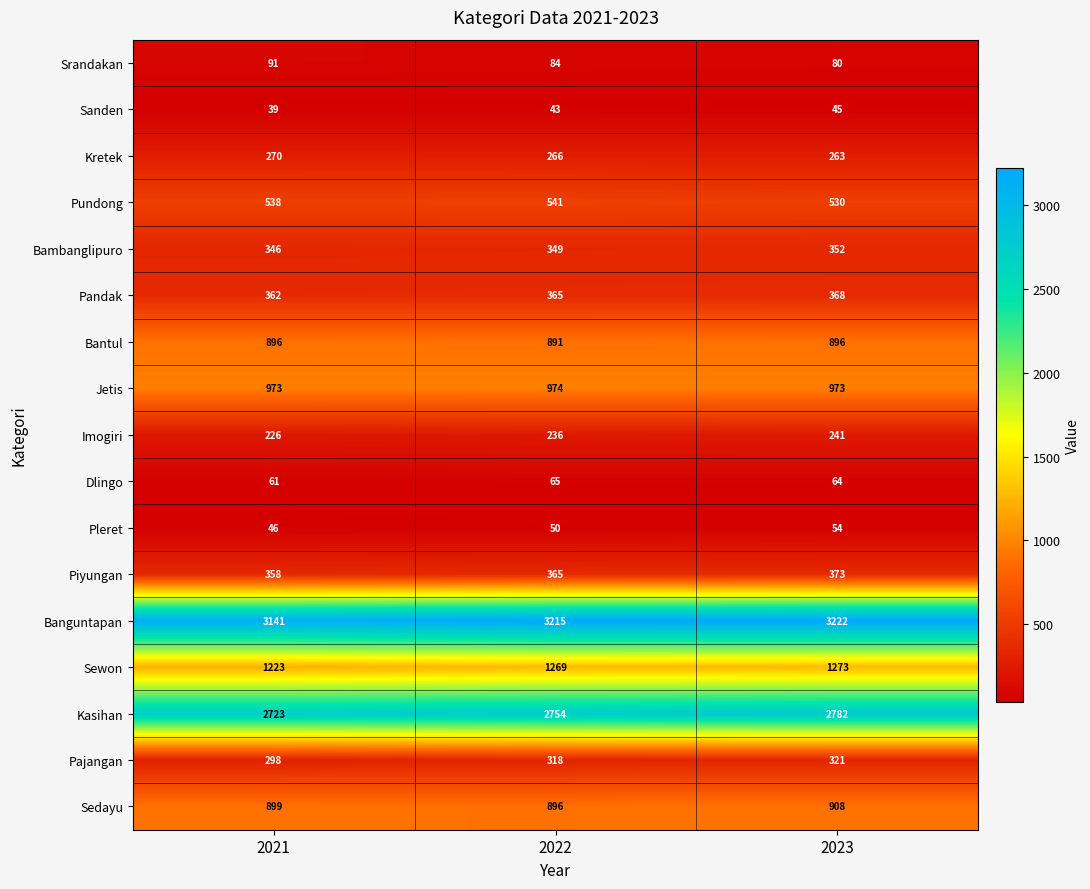

How many data points in Bantul are less than 896?

1